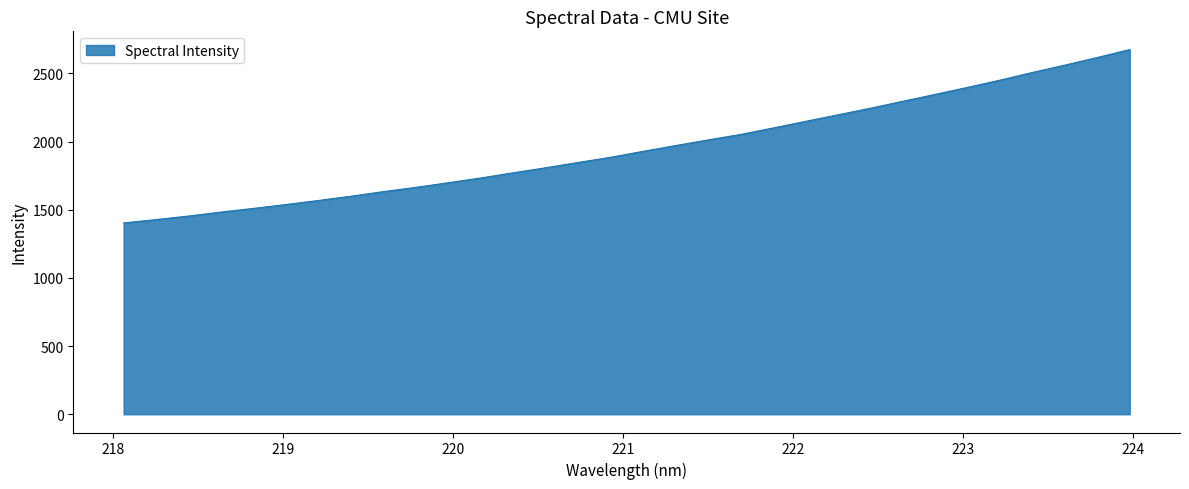

What is the minimum value shown in the chart?

1402.9